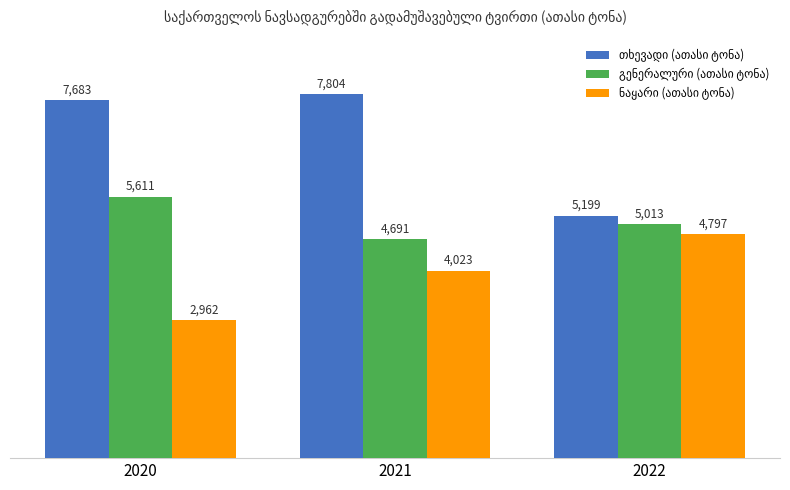

At how many categories does at least one series exceed 4613?

3